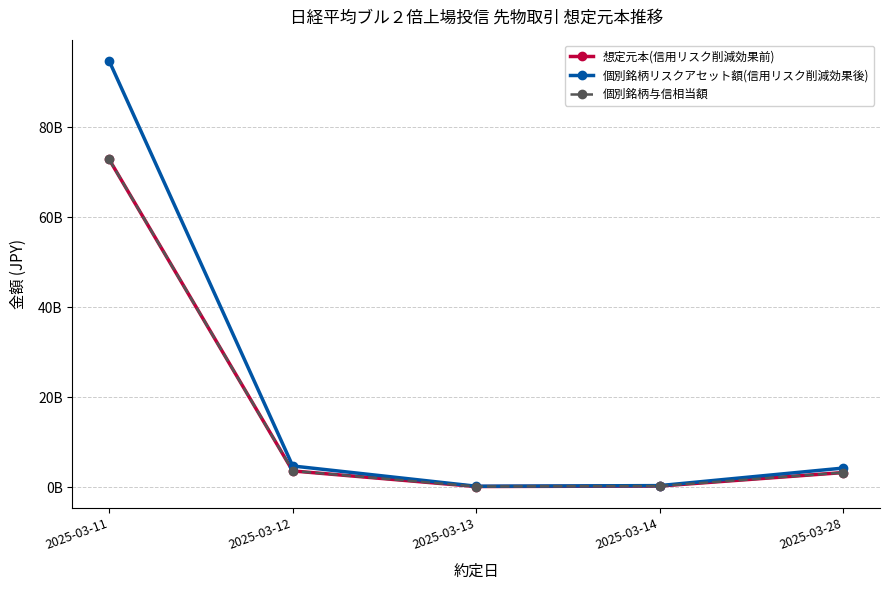

At how many categories does at least one series exceed 46548204392?

1